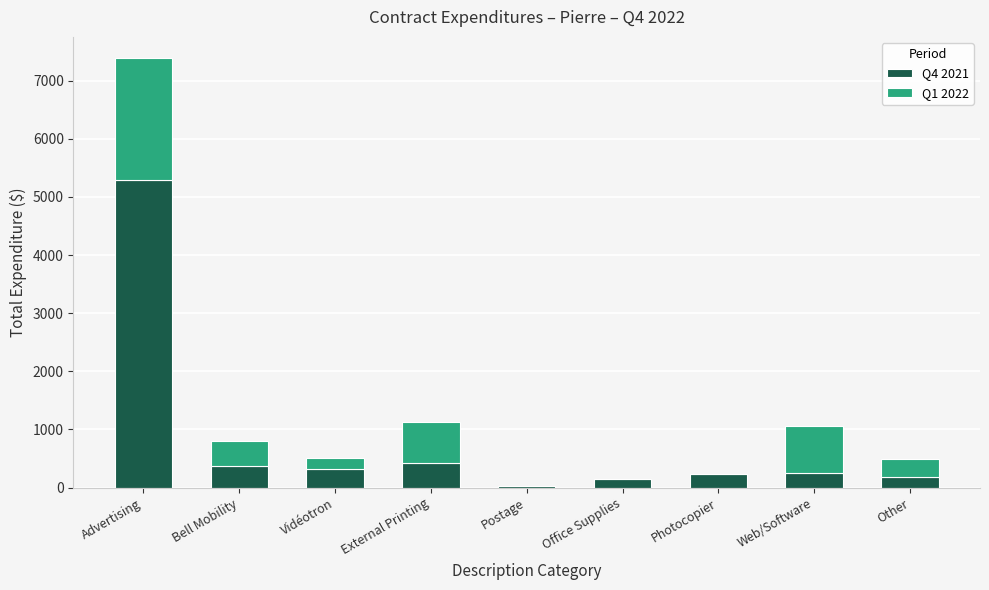

The Q4 2021 series shows 311.8 at Vidéotron. True or false?

True